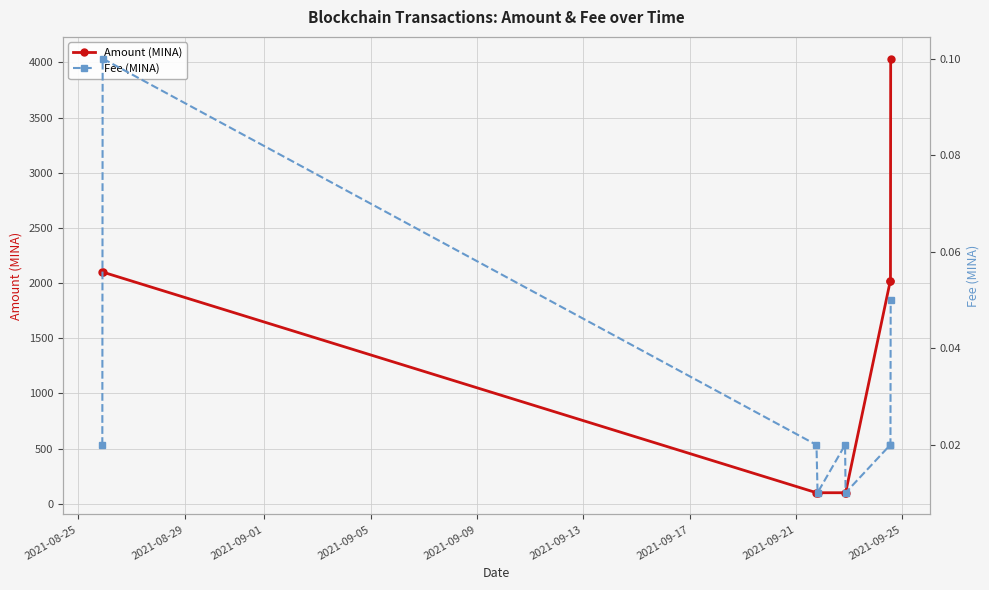

How many interior local valleys does the Amount (MINA) series have?

3